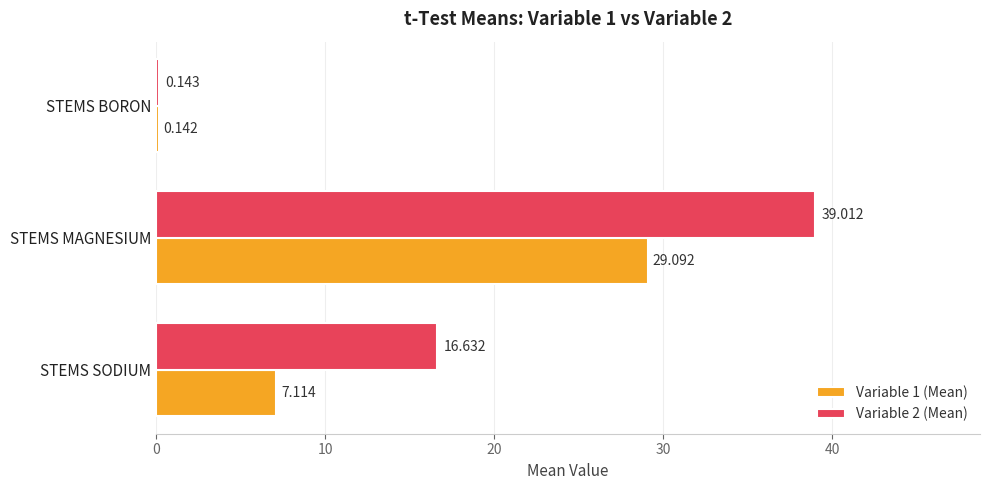

Which category has the highest value across all series?

STEMS MAGNESIUM